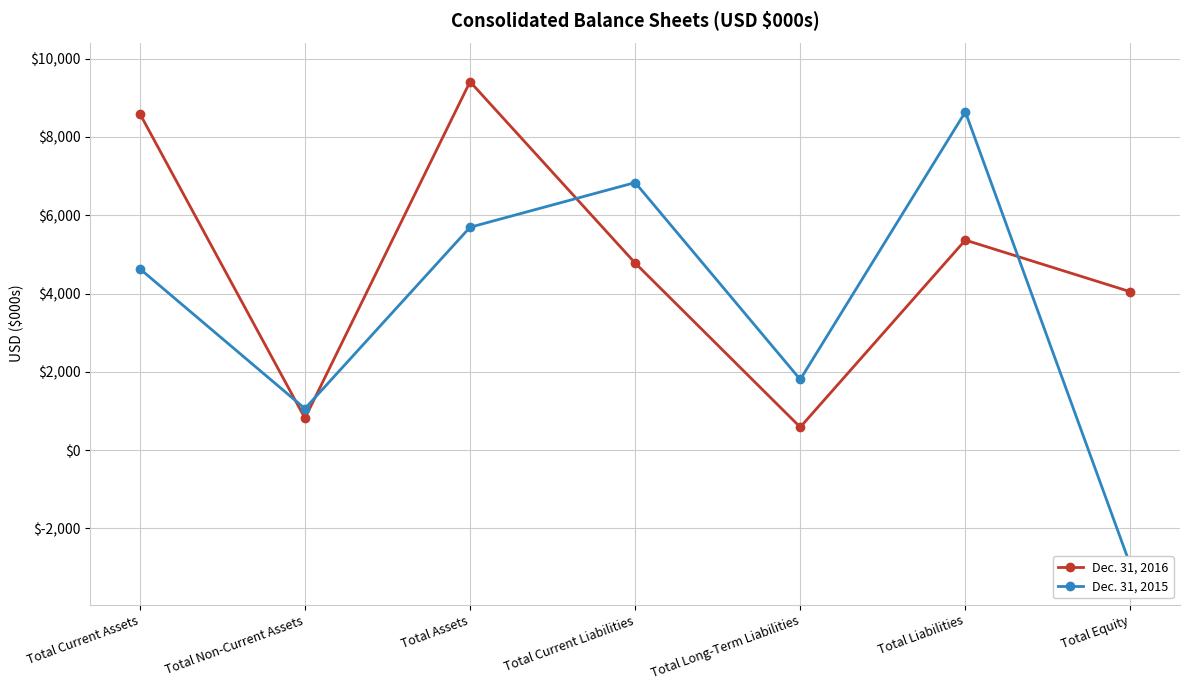

What is the label of the 2nd point from the right?

Total Liabilities